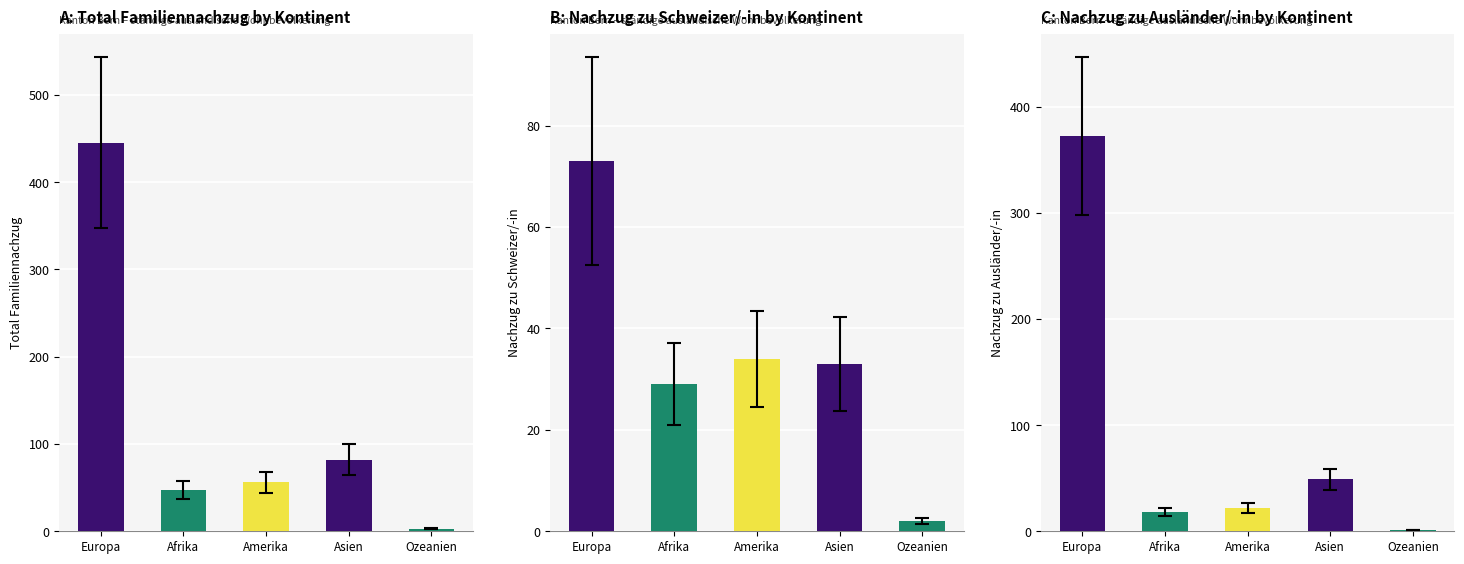

Reading left to right, list all the values displayed in this chart.

Total Familiennachzug: 445	47	56	82	3
Familiennachzug zu Schweizer/-in: 73	29	34	33	2
Familiennachzug zu Ausländer/-in: 372	18	22	49	1